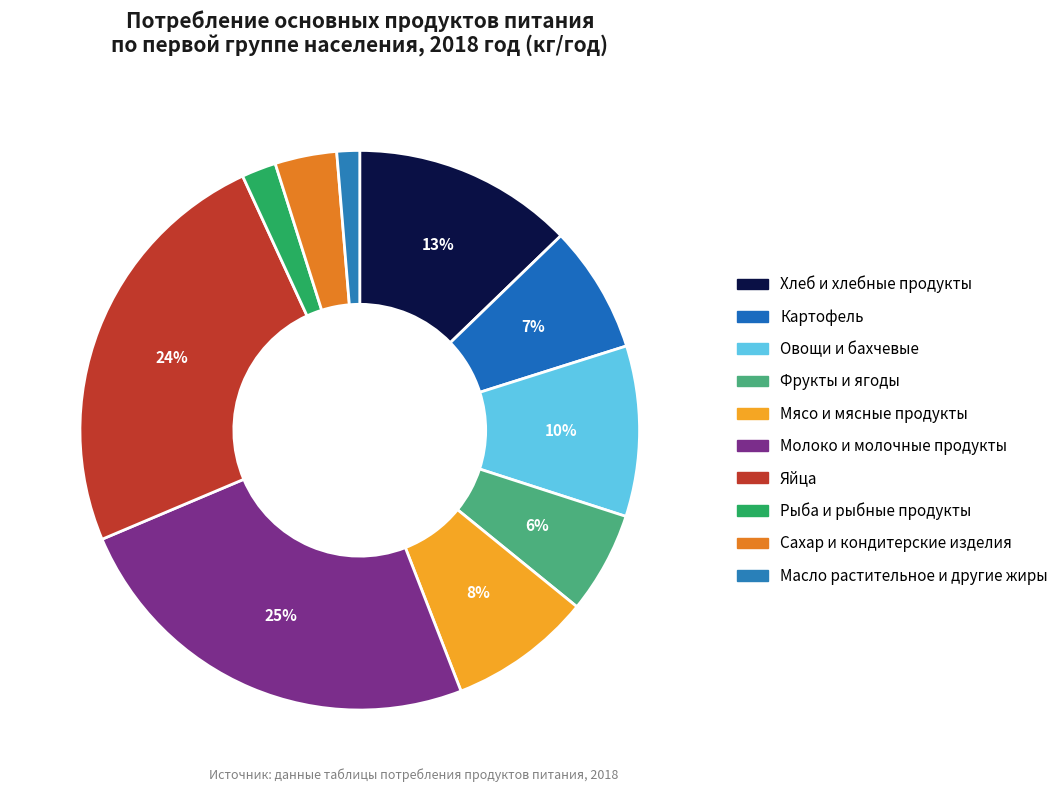

How many slices are in this pie chart?

10